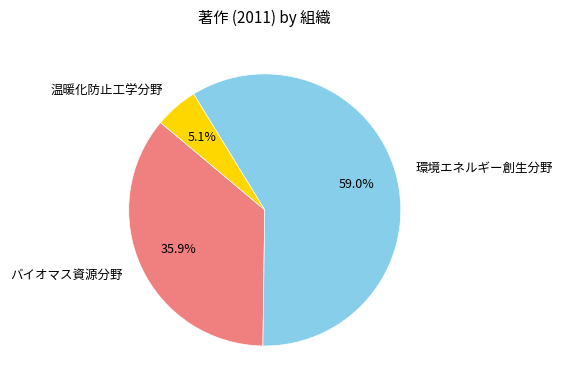

True or false: 温暖化防止工学分野 accounts for 15% of the total.

False